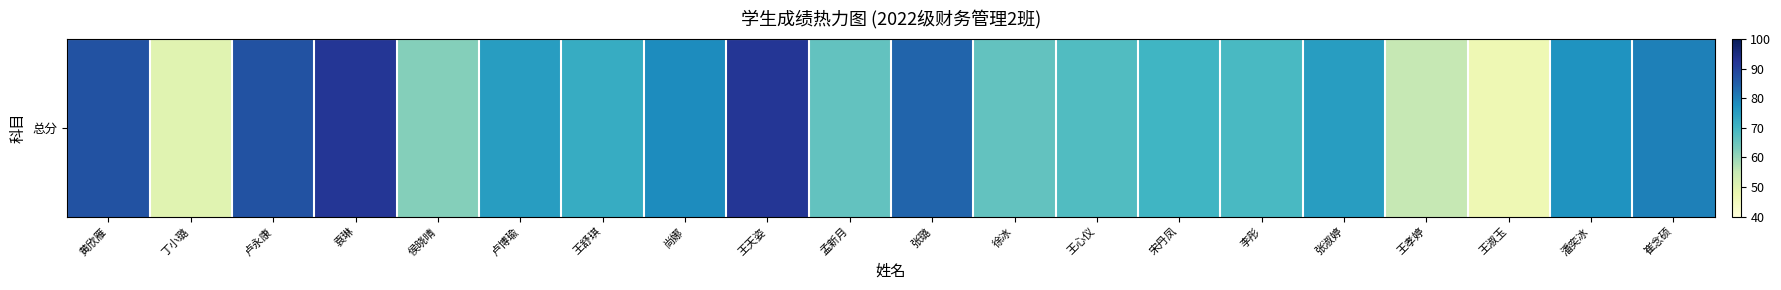

Reading right to left, list all the values displayed in this chart.

崔念硕=80	潘奕冰=77	王淑玉=47	王孝婷=55	张淑婷=75	李彤=69	宋丹凤=70	王心仪=68	徐冰=66	张璐=84	孟新月=66	王天姿=92	尚娜=78	王舒琪=72	卢博瑜=75	侯晓晴=62	袁琳=92	卢永康=87	丁小璐=50	黄欣雁=87